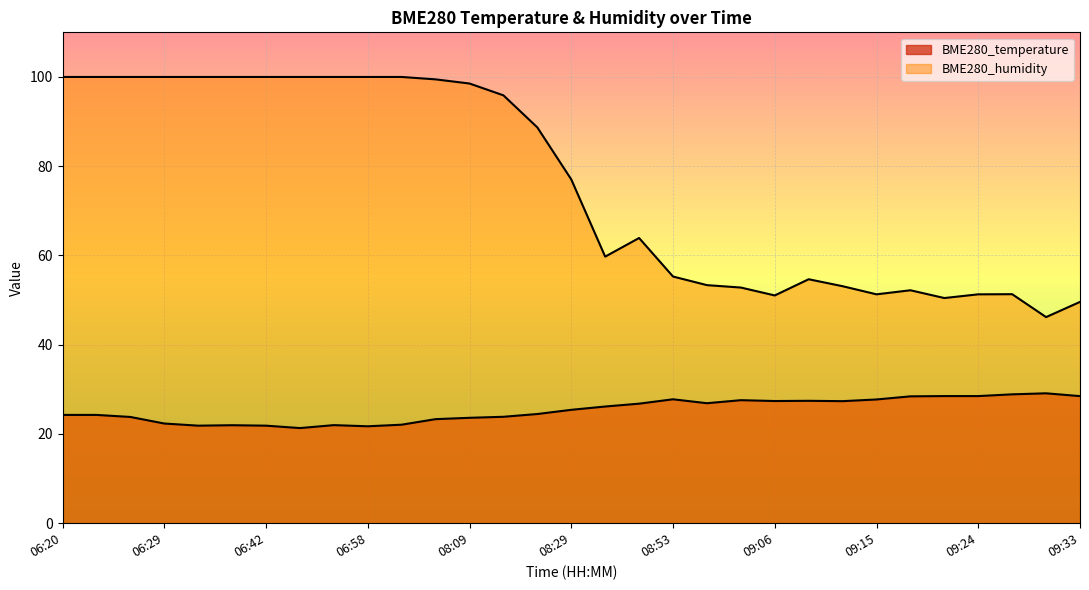

What is the lowest value of the BME280_temperature series?

21.3